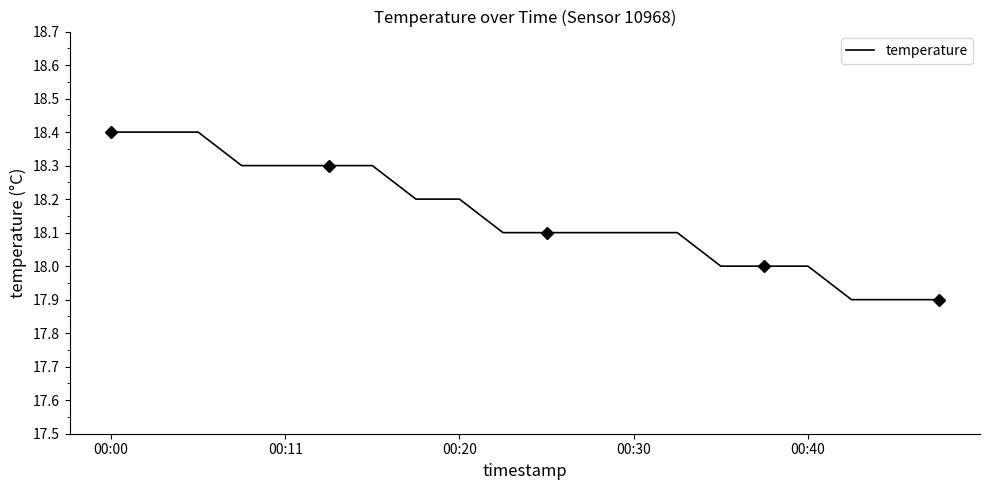

What is the sum of all values?

363.0